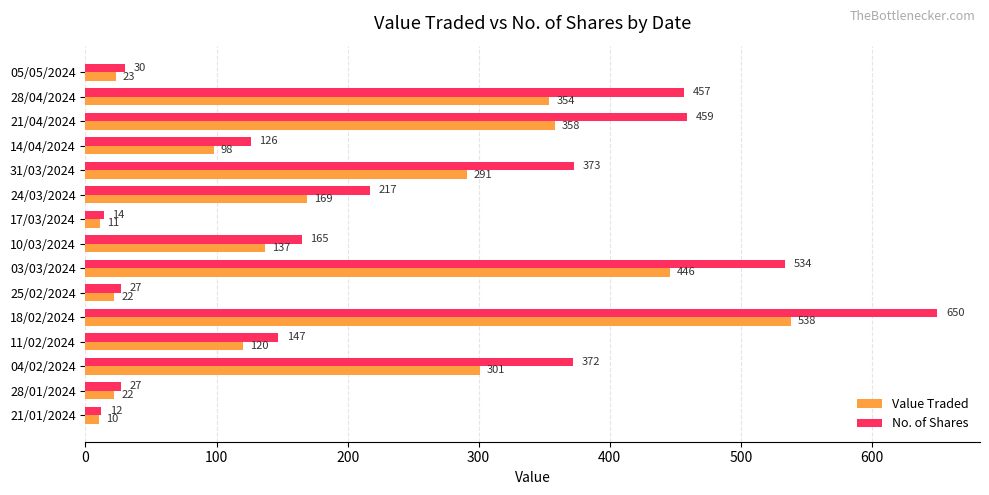

Which series has the widest spread of values?

No. of Shares